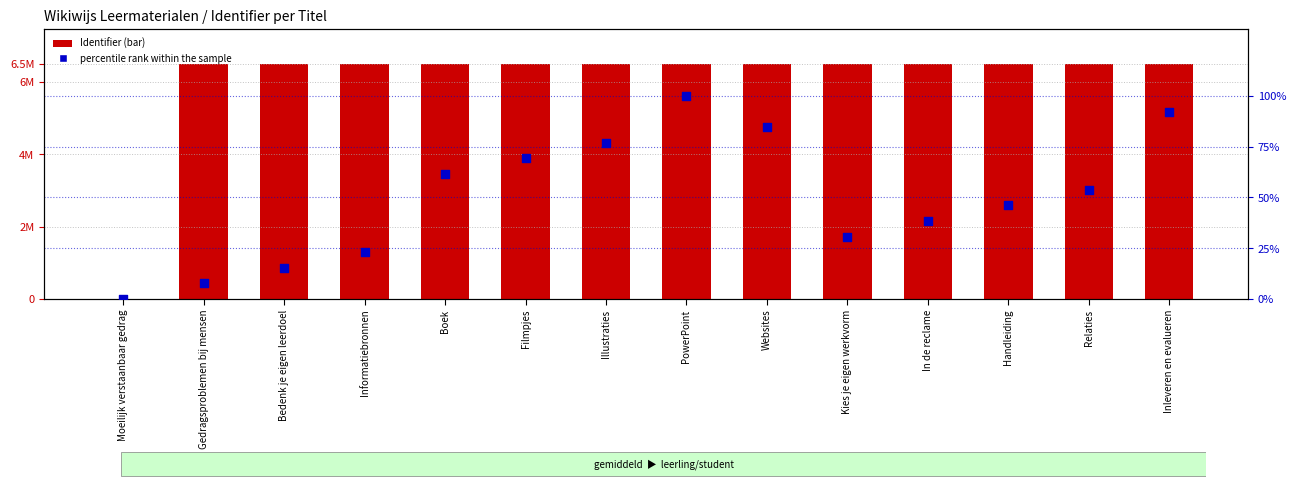

Which series contains the highest Y value?

Identifier